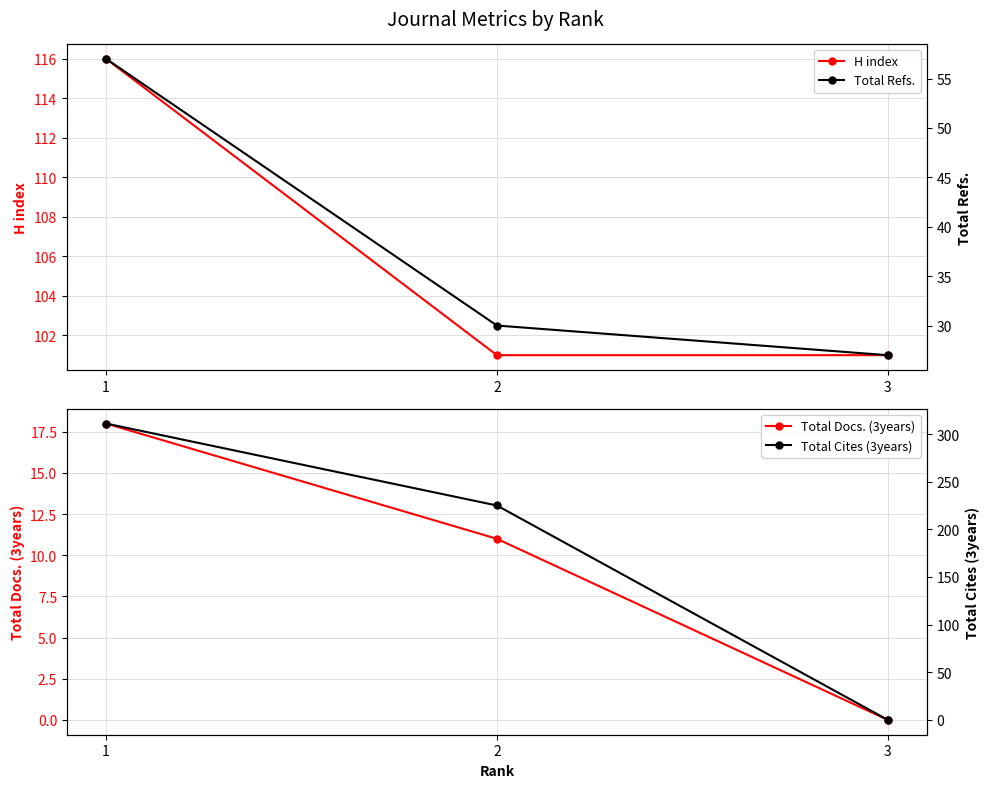

How many lines are shown in the chart?

4